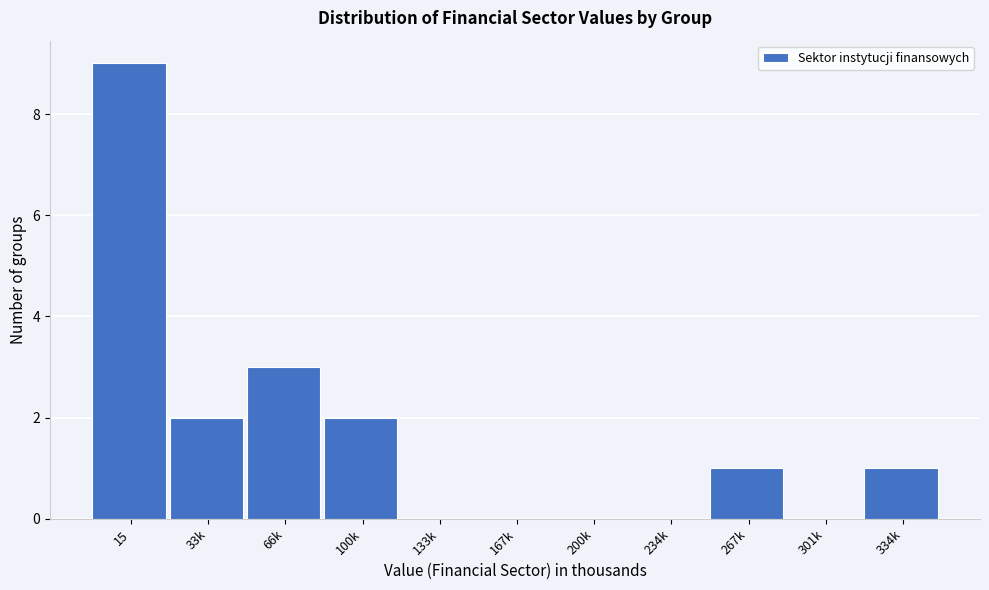

Reading left to right, transcribe all the data shown in this chart.

15=9	33k=2	66k=3	100k=2	133k=0	167k=0	200k=0	234k=0	267k=1	301k=0	334k=1